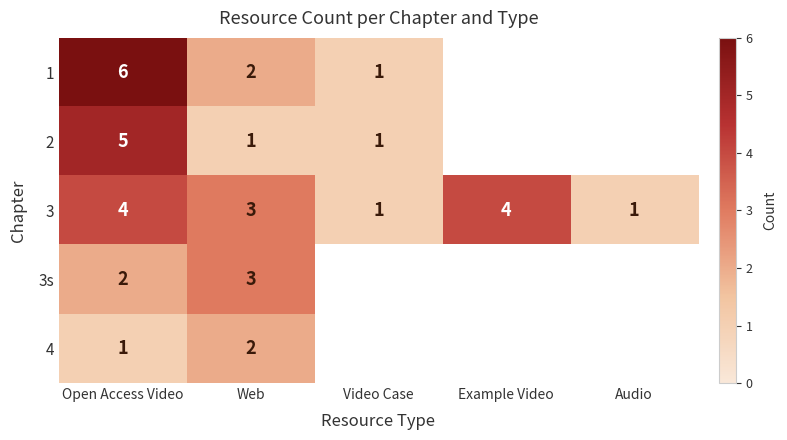

Count the 3 values in the range 1 to 4.

5